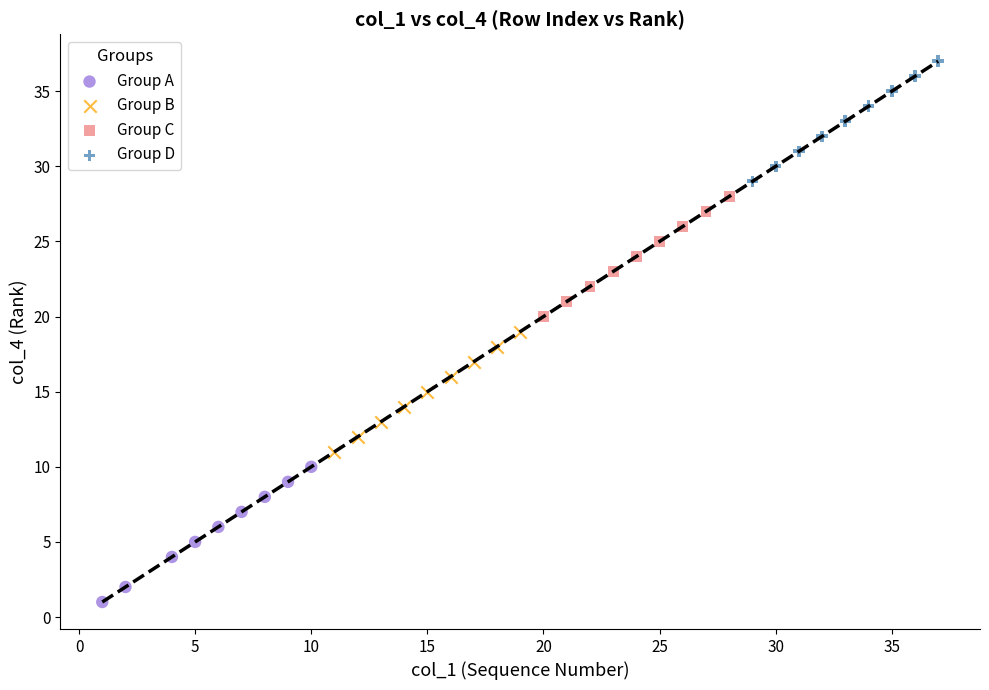

Which series reaches the maximum Y coordinate?

Group D